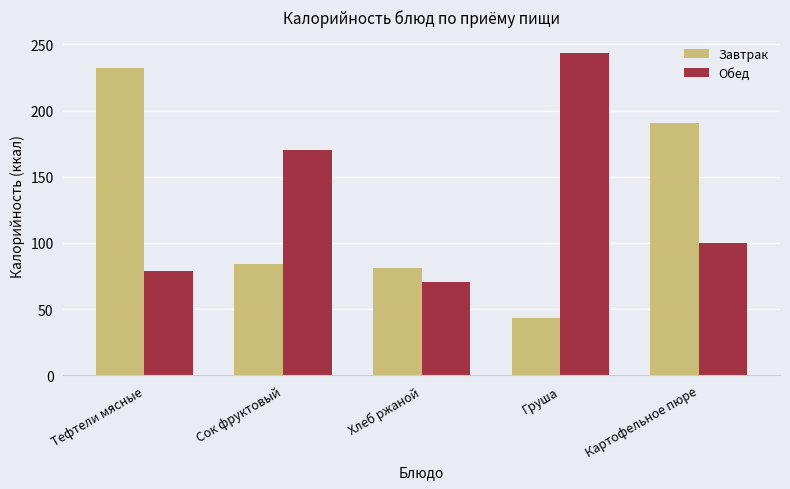

Reading right to left, transcribe all the data shown in this chart.

Завтрак: Картофельное пюре=190.6	Груша=43.0	Хлеб ржаной=81.2	Сок фруктовый=84.0	Тефтели мясные=232.4
Обед: Картофельное пюре=99.9	Груша=243.6	Хлеб ржаной=70.3	Сок фруктовый=170.0	Тефтели мясные=78.8